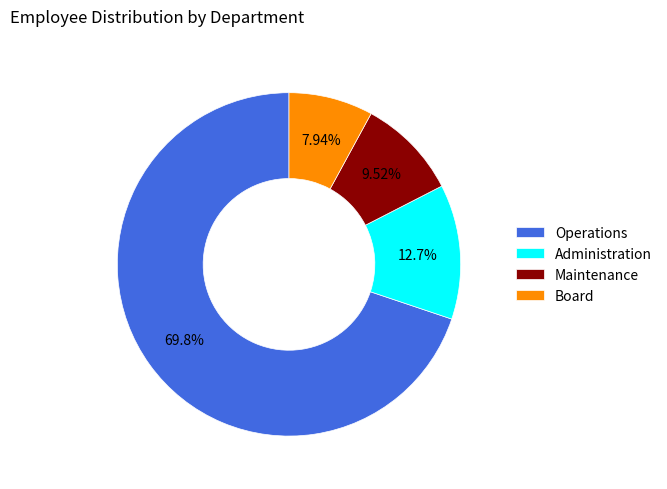

Which slice represents more than half of the pie?

Operations